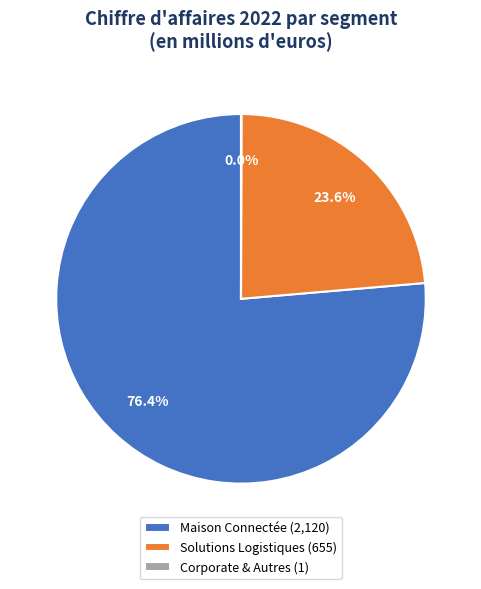

Does Maison Connectée (2,120) account for over 50% of the chart?

Yes